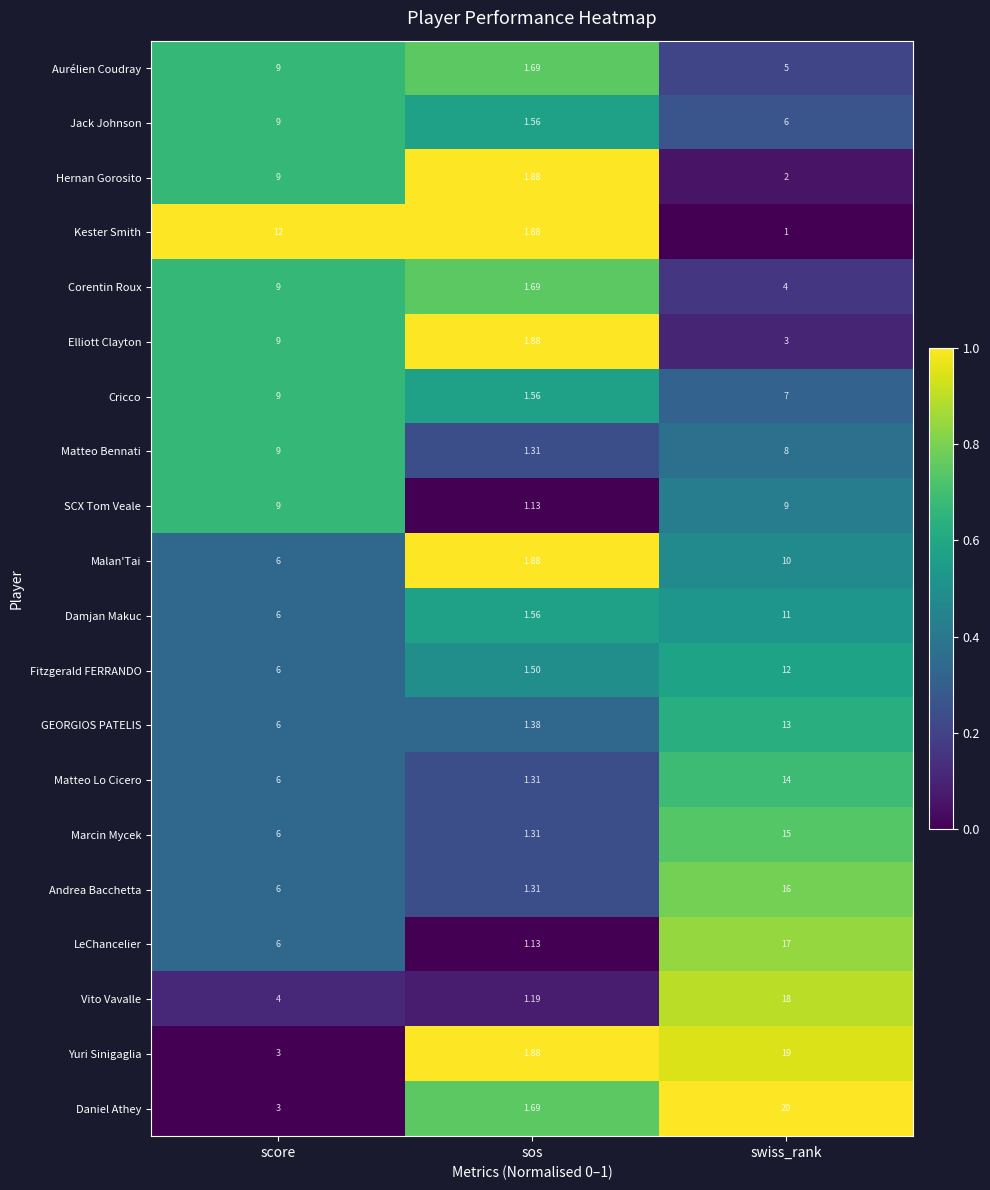

Is the value of Elliott Clayton at score greater than the value of LeChancelier at swiss_rank?

No